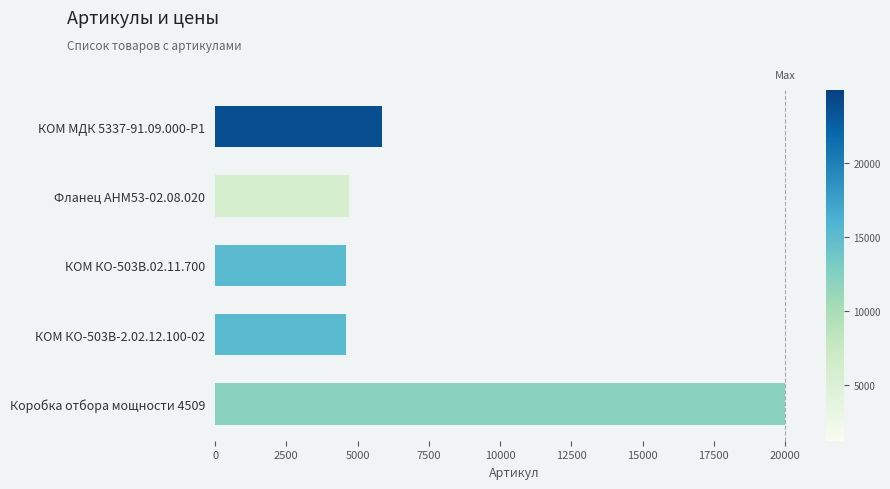

Which has a higher value, Фланец АНМ53-02.08.020 or КОМ МДК 5337-91.09.000-Р1?

КОМ МДК 5337-91.09.000-Р1